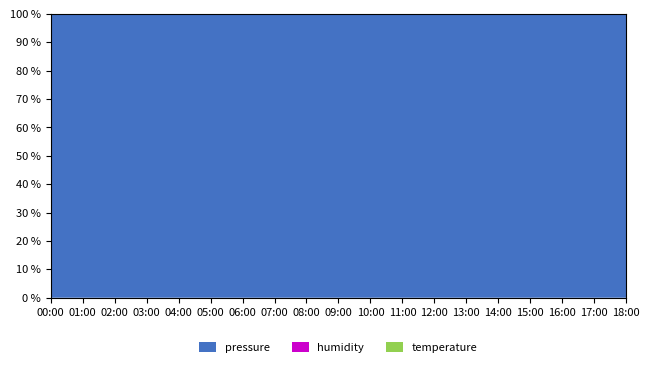

Reading left to right, transcribe all the data shown in this chart.

pressure: 00:00=98299.8	01:00=98268.6	02:00=98250.6	03:00=98242.4	04:00=98251.0	05:00=98255.1	06:00=98260.0	07:00=98270.4	08:00=98279.3	09:00=98283.3	10:00=98294.0	11:00=98294.0	12:00=98297.7	13:00=98288.9	14:00=98282.3	15:00=98276.1	16:00=98267.1	17:00=98273.3	18:00=98267.1
humidity: 00:00=72.3	01:00=71.4	02:00=72.8	03:00=72.2	04:00=72.6	05:00=71.9	06:00=71.3	07:00=71.0	08:00=71.4	09:00=70.3	10:00=72.9	11:00=71.1	12:00=71.1	13:00=72.8	14:00=70.4	15:00=72.5	16:00=71.1	17:00=72.0	18:00=71.7
temperature: 00:00=4.6	01:00=4.6	02:00=4.3	03:00=4.1	04:00=3.9	05:00=4.0	06:00=4.5	07:00=4.6	08:00=4.9	09:00=4.9	10:00=4.6	11:00=4.8	12:00=4.9	13:00=4.7	14:00=4.8	15:00=4.7	16:00=4.5	17:00=4.5	18:00=4.6